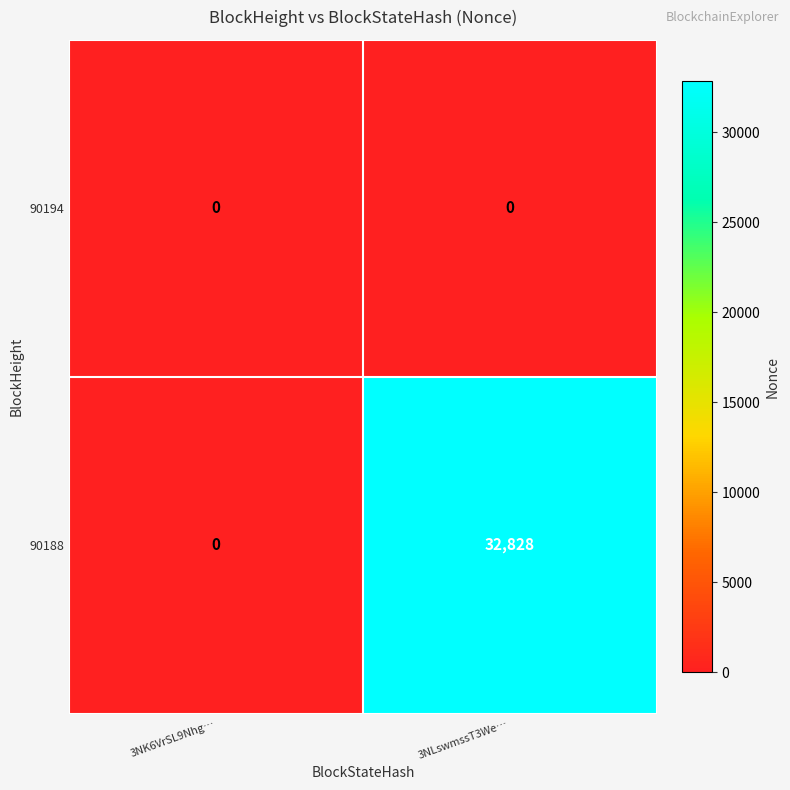

How many categories are shown in the chart?

2